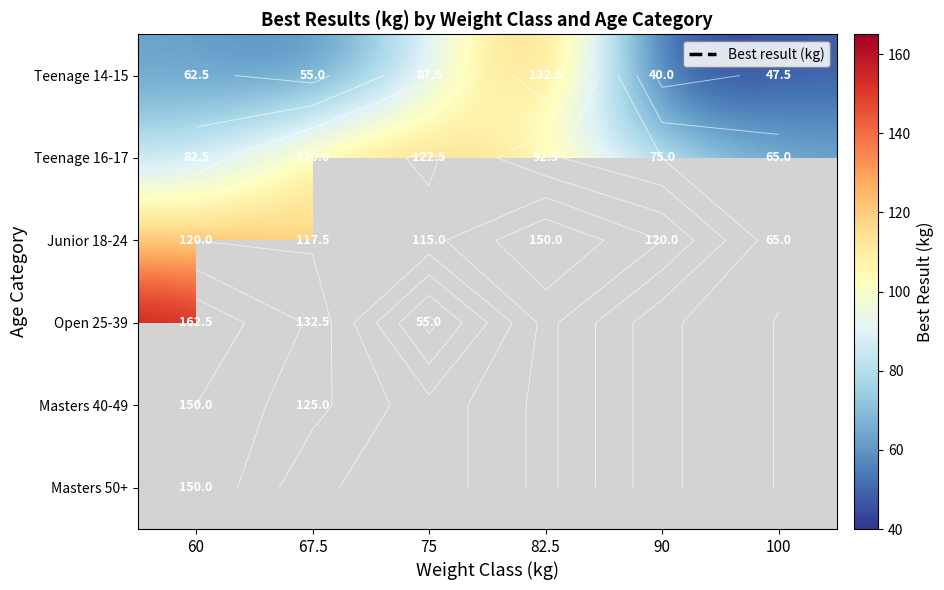

What is the difference between the Teenage 14-15 values at 67.5 and 90?

15.0